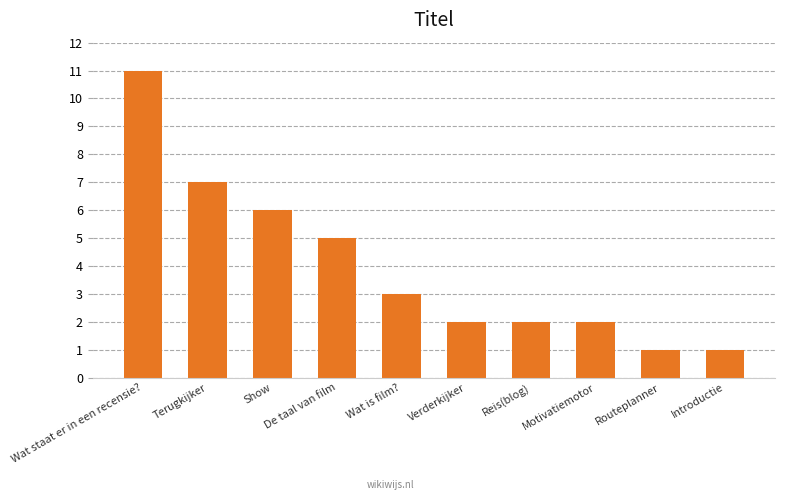

Is it true that the value at Reis(blog) is 1?

False